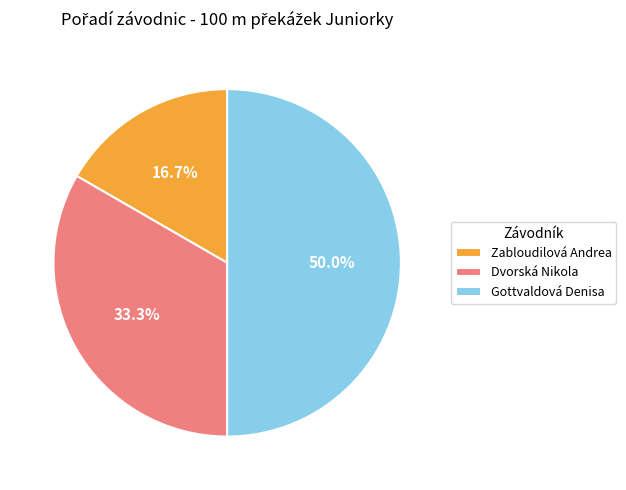

What percentage is the Dvorská Nikola slice, to the nearest percent?

33%